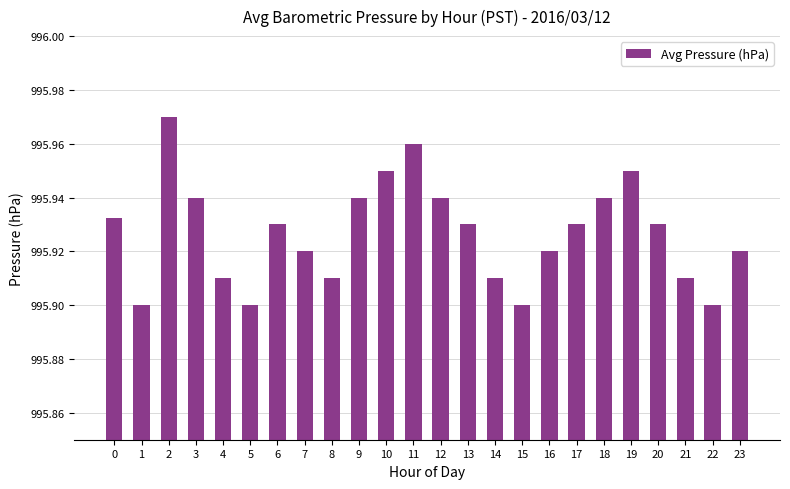

Count the values in the range 995 to 996.

24